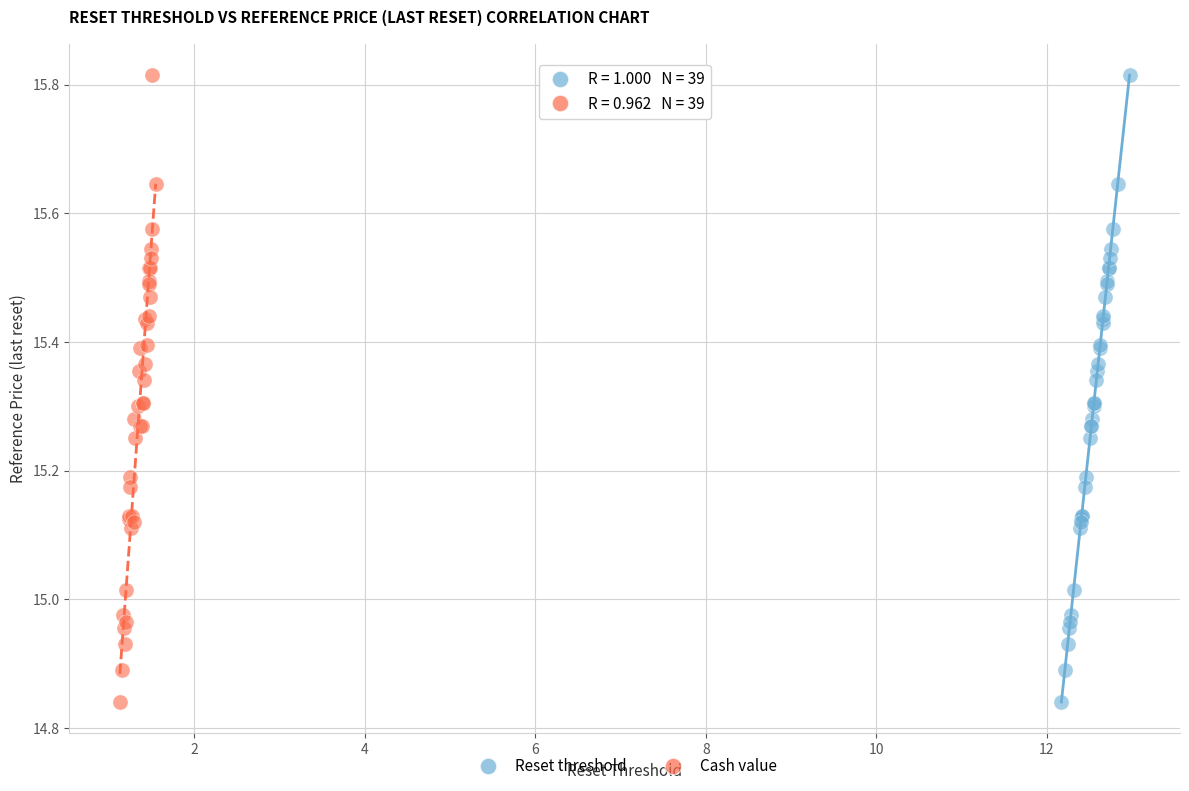

What are all the series names shown in the legend?

Reset threshold, Cash value